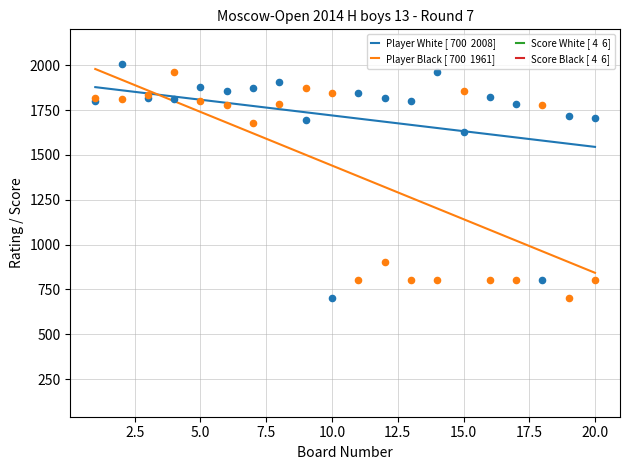

Is the value of Player White [ 700  2008] at 2.5 greater than the value of Score Black [ 4  6] at 14?

Yes